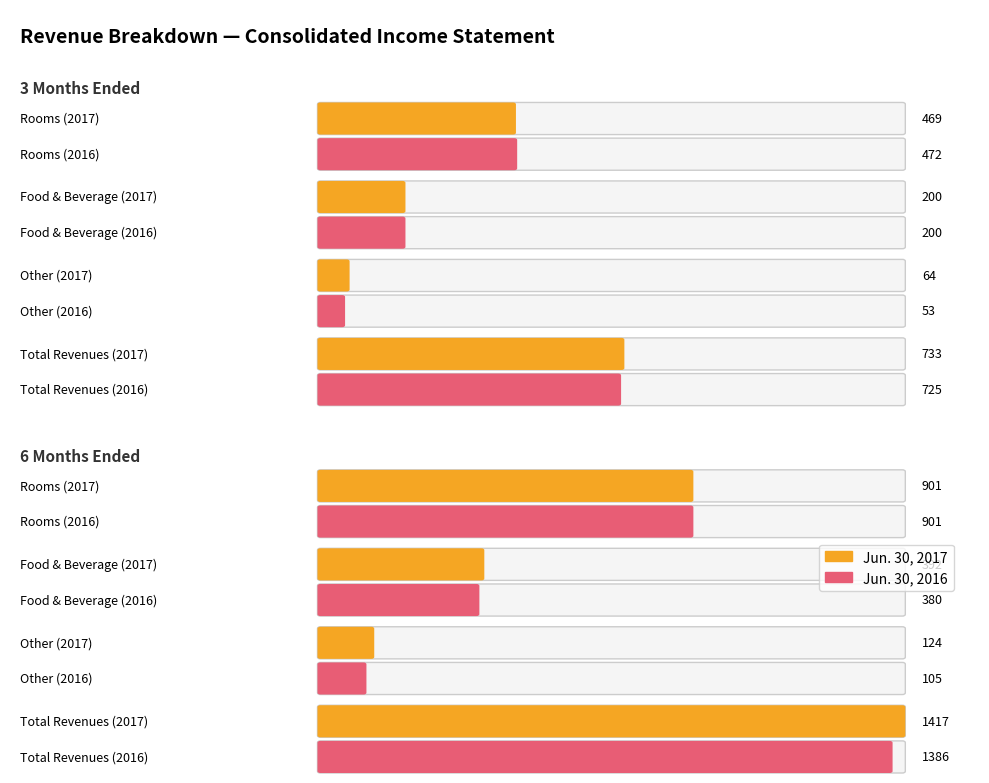

The 3 Months Ended - Jun. 30, 2017 series shows 218 at Rooms. True or false?

False